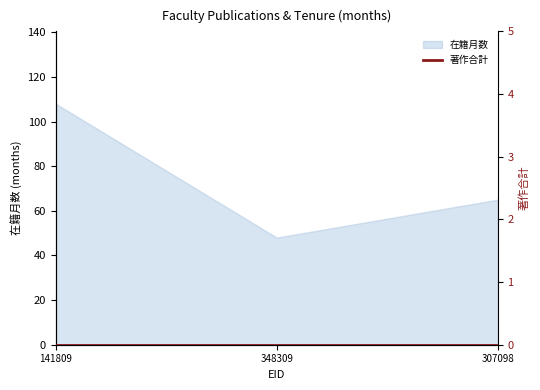

What is the minimum value shown in the chart?

48